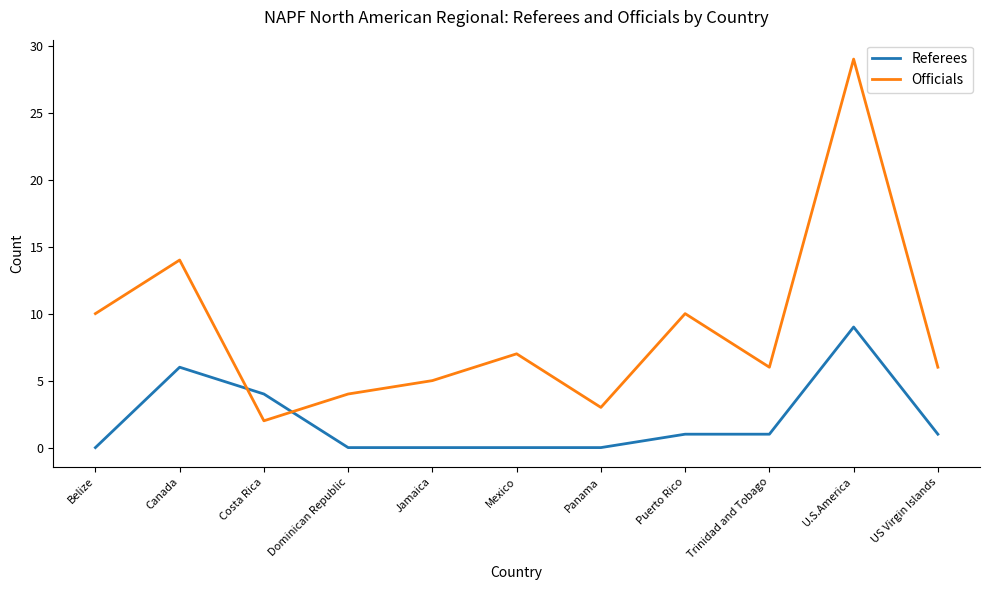

Between Dominican Republic and Puerto Rico, which series saw the biggest shift?

Officials